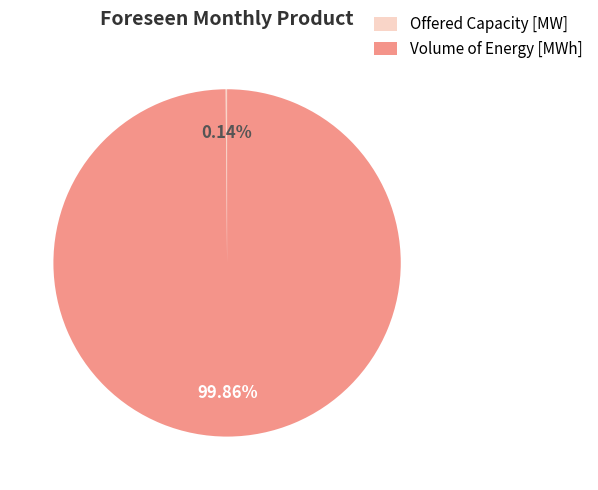

Is there any slice that represents more than half of the pie?

Yes